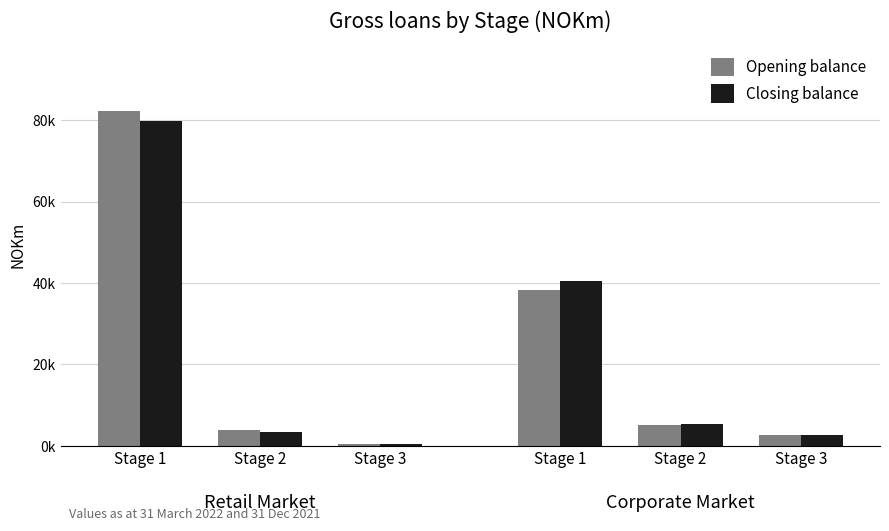

What is the value of the Closing balance bar at the 2nd from the left?

3406